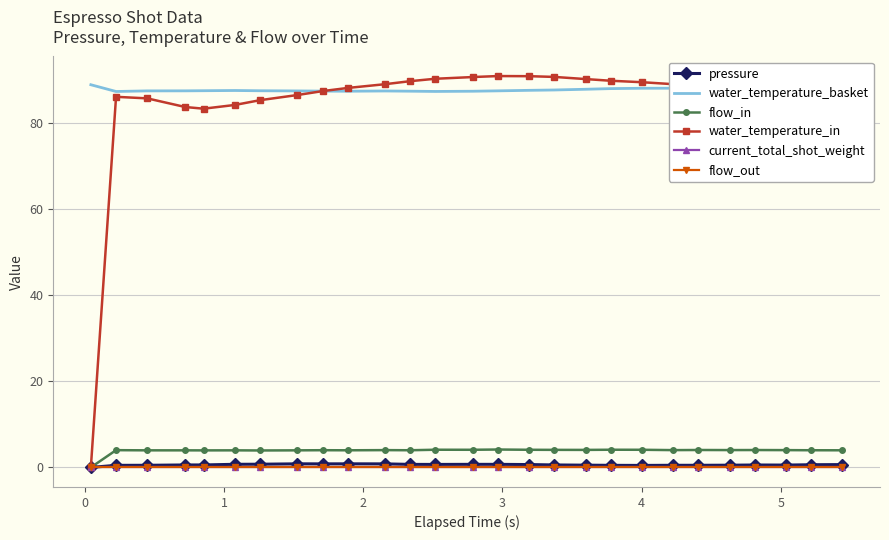

List the series in order of their peak value, highest first.

water_temperature_in, water_temperature_basket, flow_in, pressure, current_total_shot_weight, flow_out